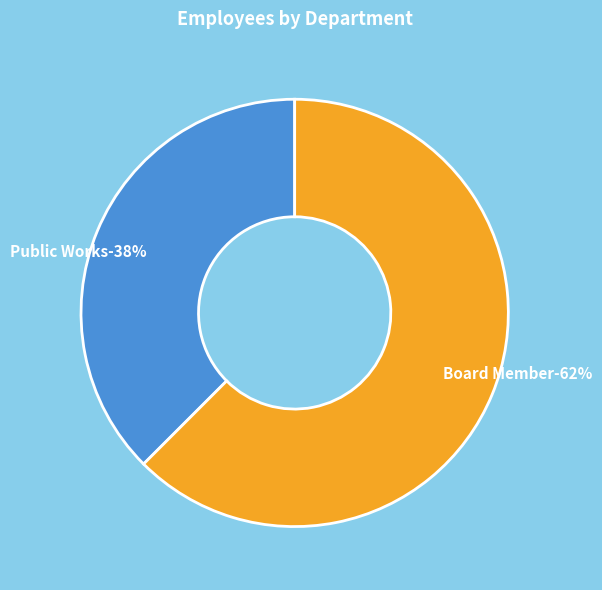

Which slice is the largest?

Board Member